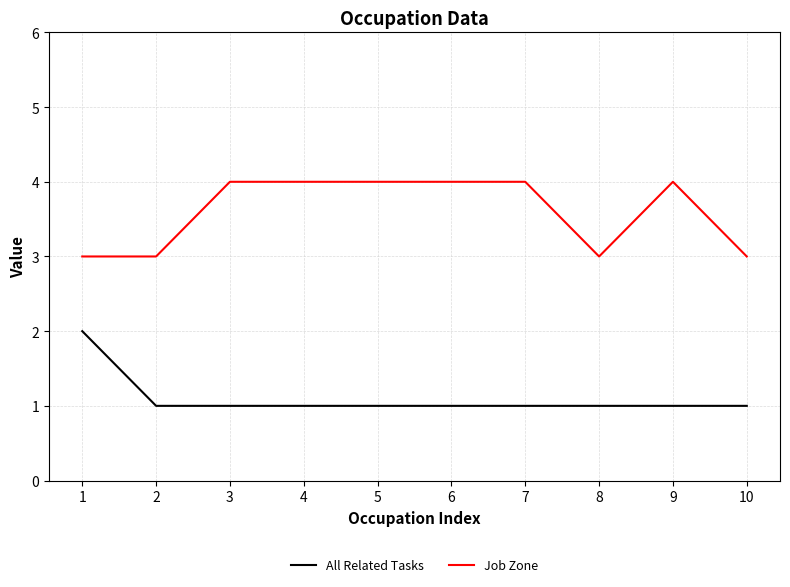

What is the highest value of the Job Zone series?

4